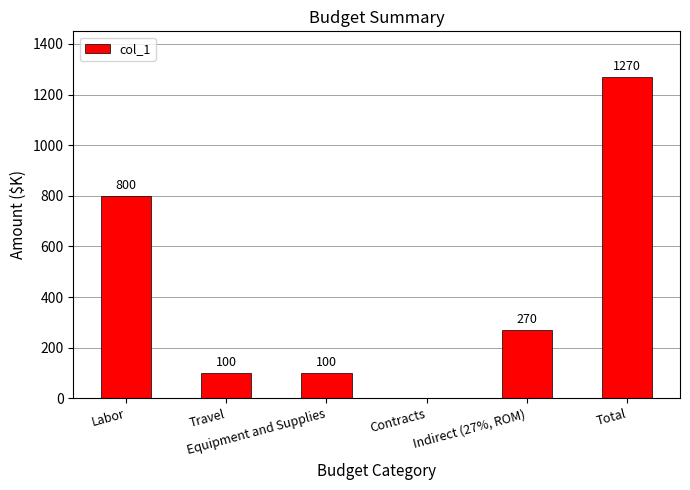

Reading left to right, what are all the values shown in this chart?

Labor=800	Travel=100	Equipment and Supplies=100	Contracts=0	Indirect (27%, ROM)=270	Total=1270